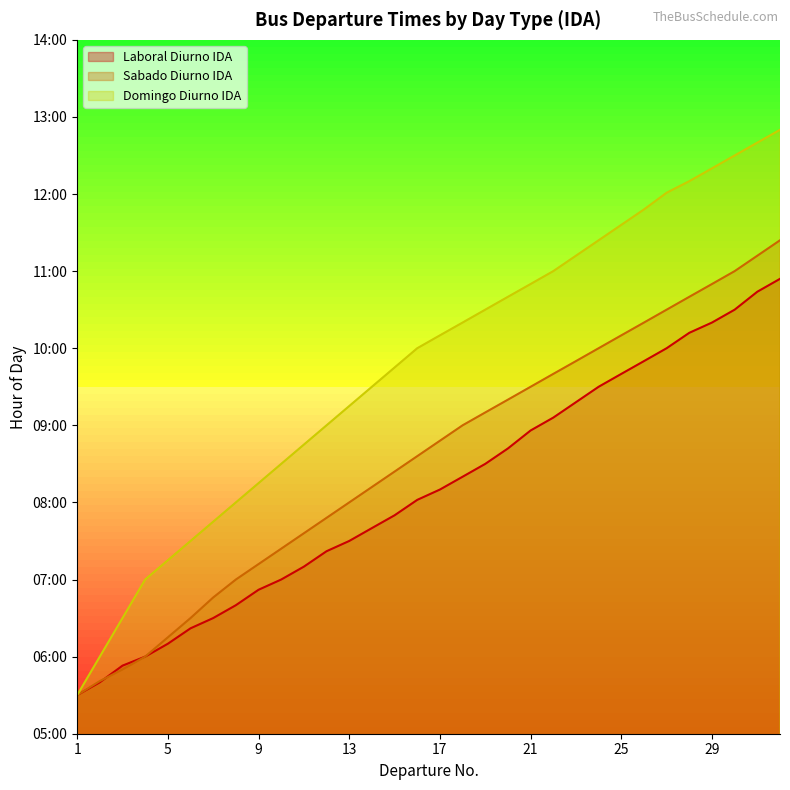

True or false: Sabado Diurno IDA has a value of 9.7 at 22.

True